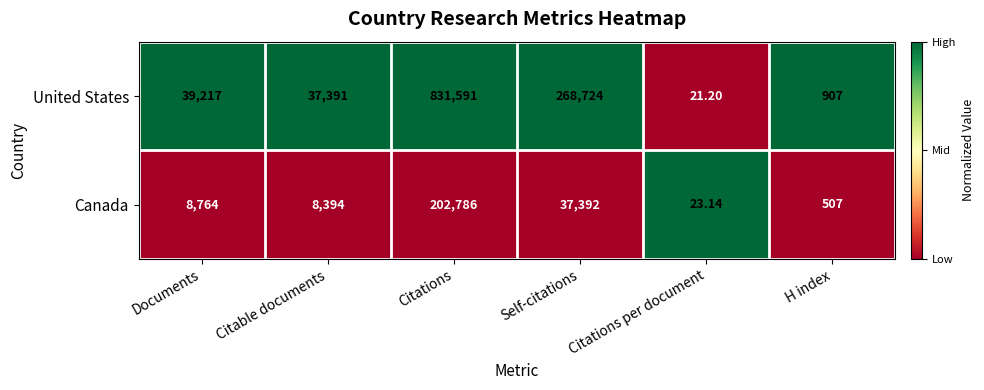

At which label is Canada closest to 101404?

Self-citations